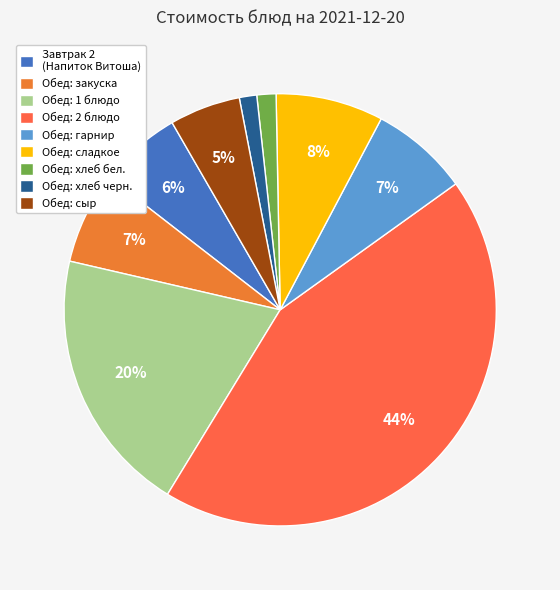

How many slices are in this pie chart?

9